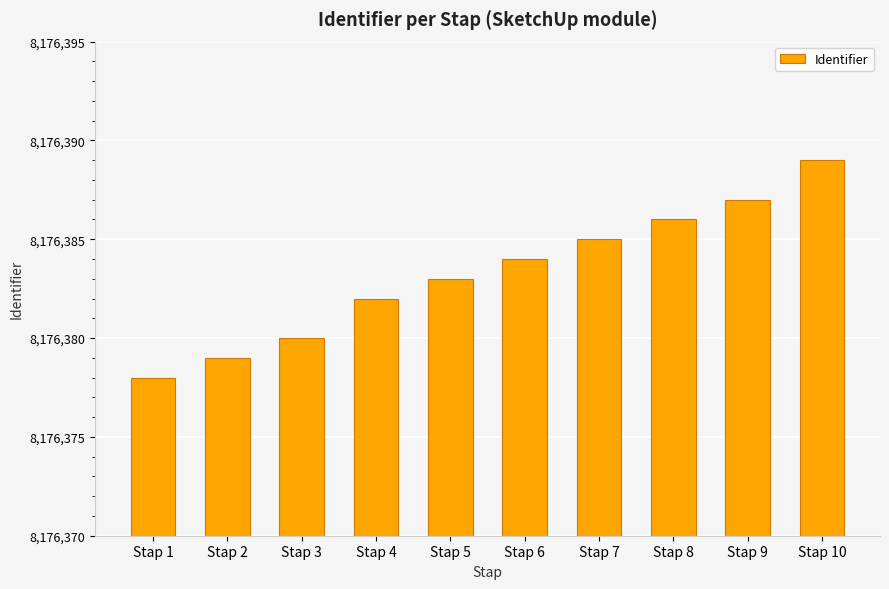

How many categories are shown in the chart?

10